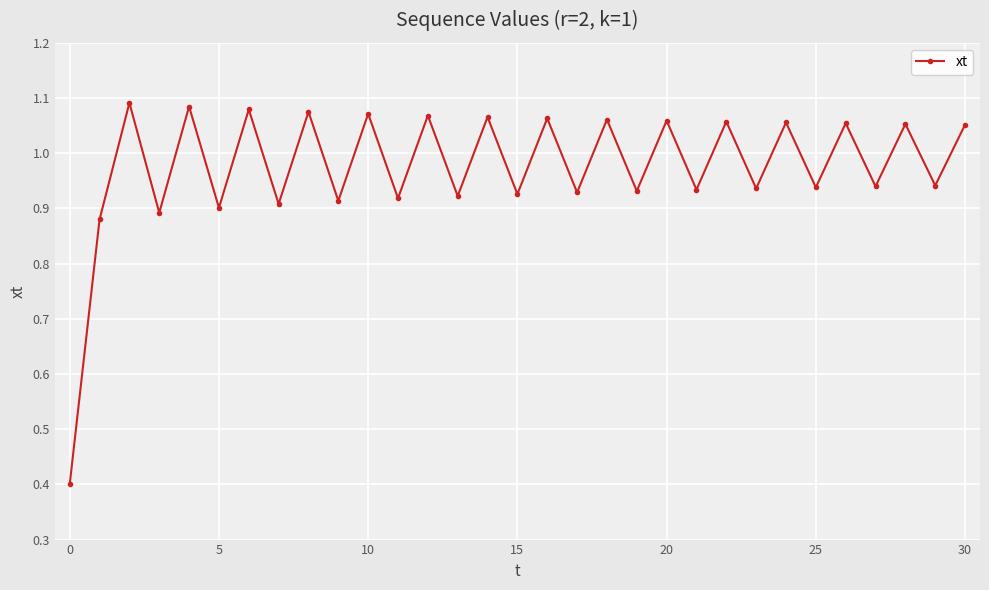

What is the smallest value displayed?

0.4